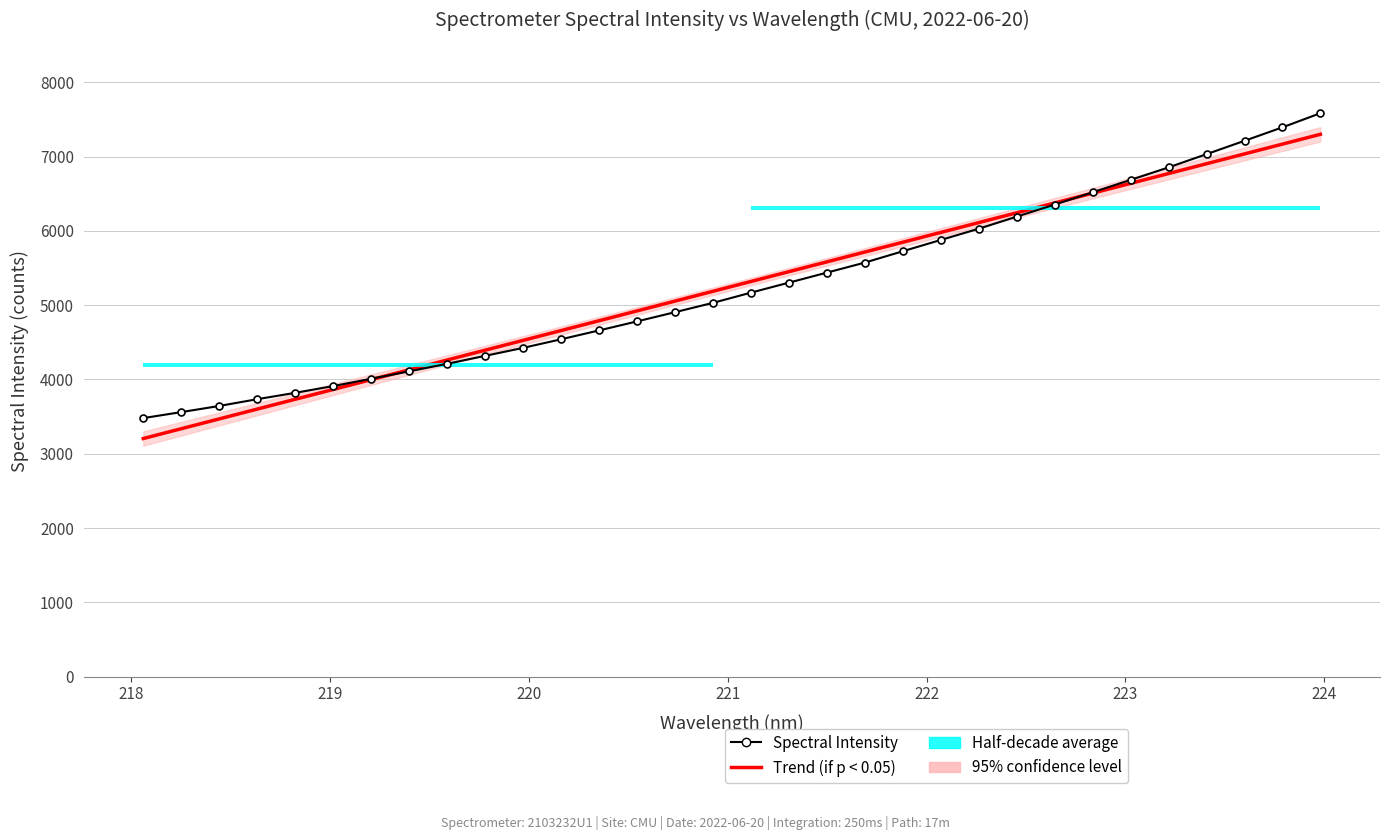

What is the difference between the maximum and second lowest values in the Trend (if p < 0.05) series?

3961.3